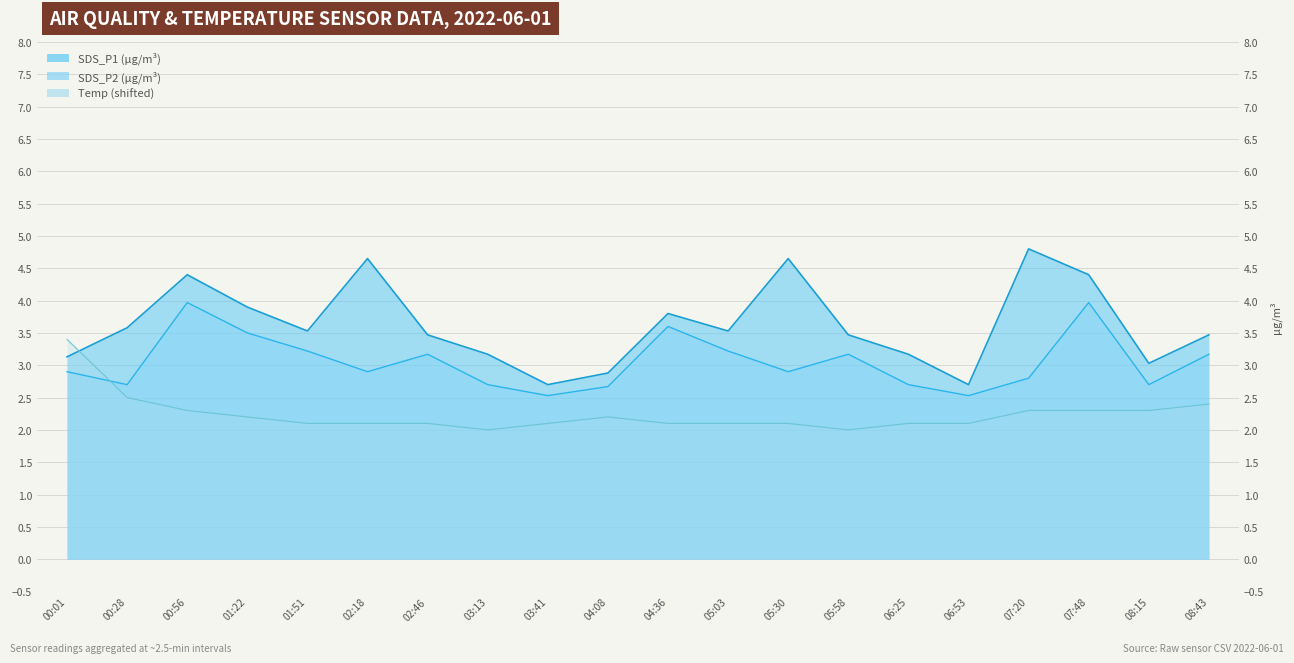

How many values in the SDS_P1 series are below 3?

3